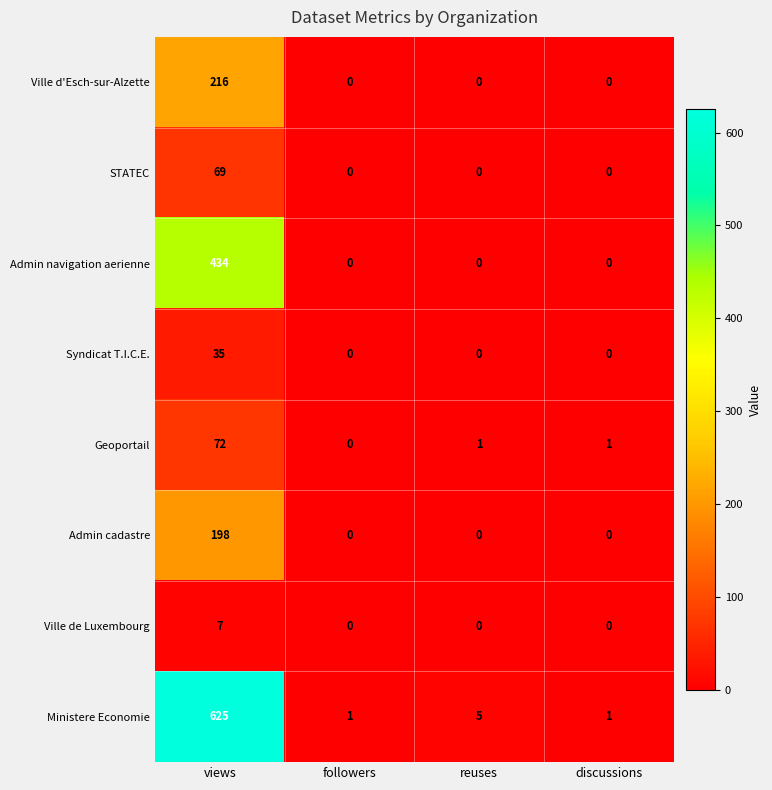

Rank the series by their maximum value, from highest to lowest.

Ministere Economie, Admin navigation aerienne, Ville d'Esch-sur-Alzette, Admin cadastre, Geoportail, STATEC, Syndicat T.I.C.E., Ville de Luxembourg